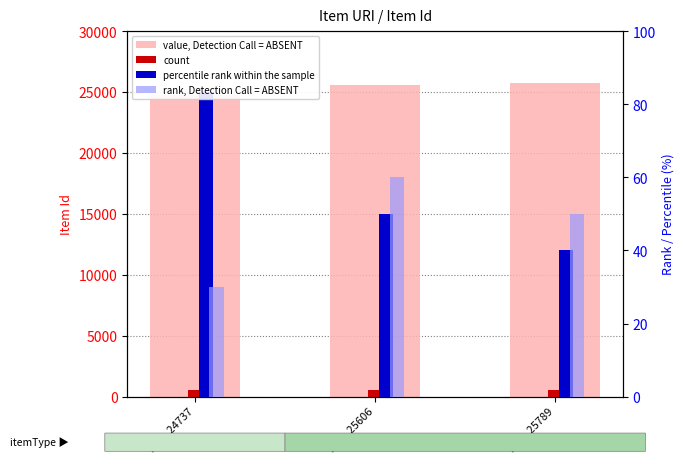

What is the value of the 2nd bar from the left?

25606